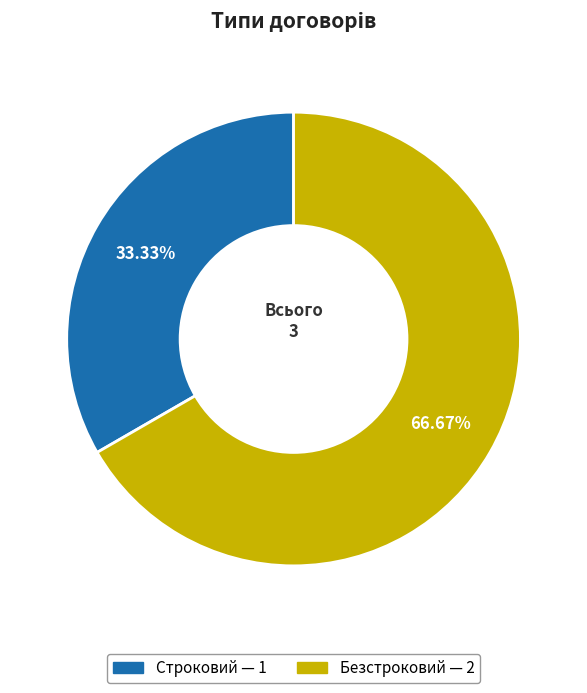

To the nearest percent, what is the difference between the Безстроковий and Строковий slice percentages?

33%